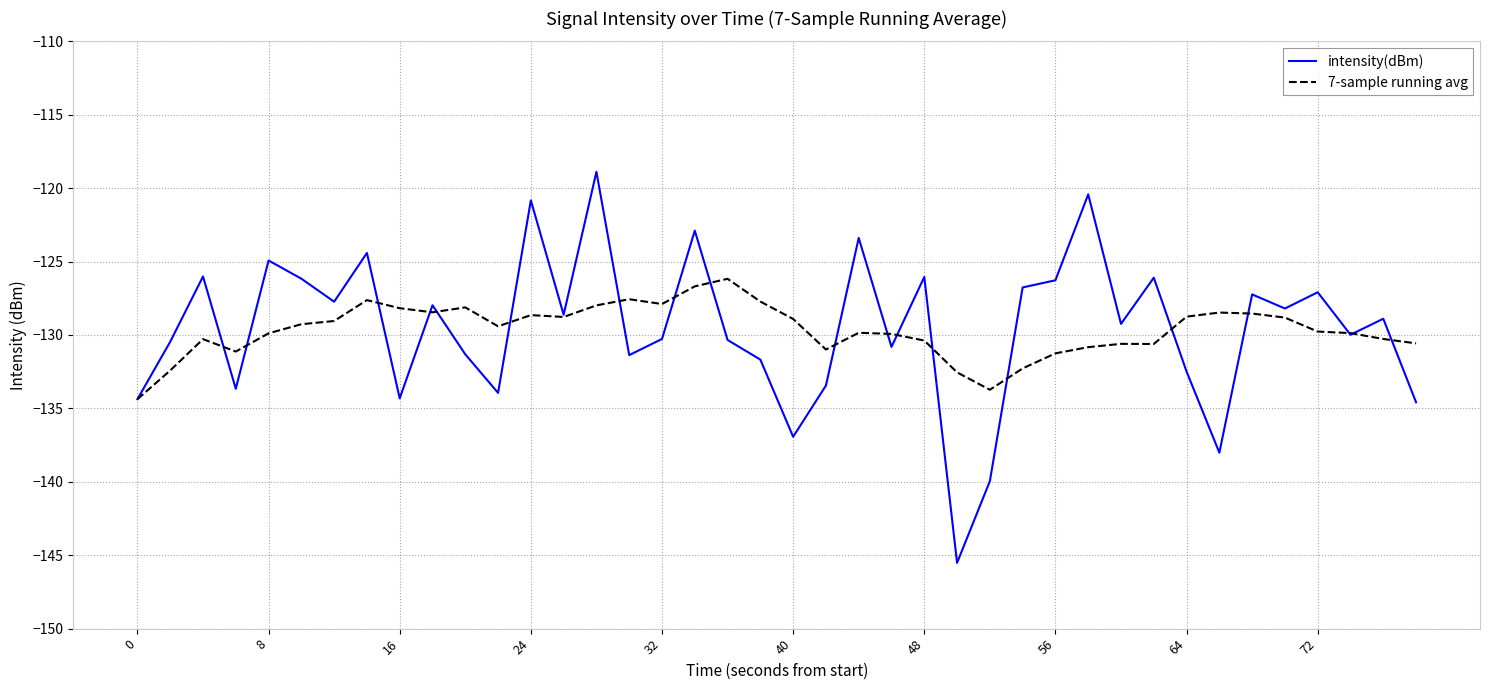

List the series in order of their peak value, highest first.

intensity(dBm), 7-sample running avg